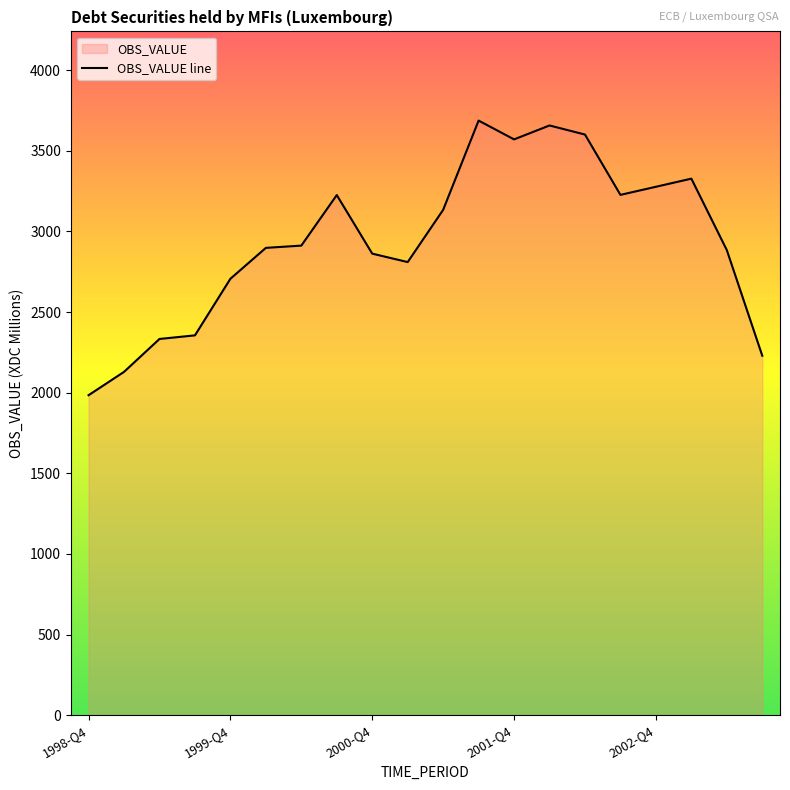

How many lines are shown in the chart?

1